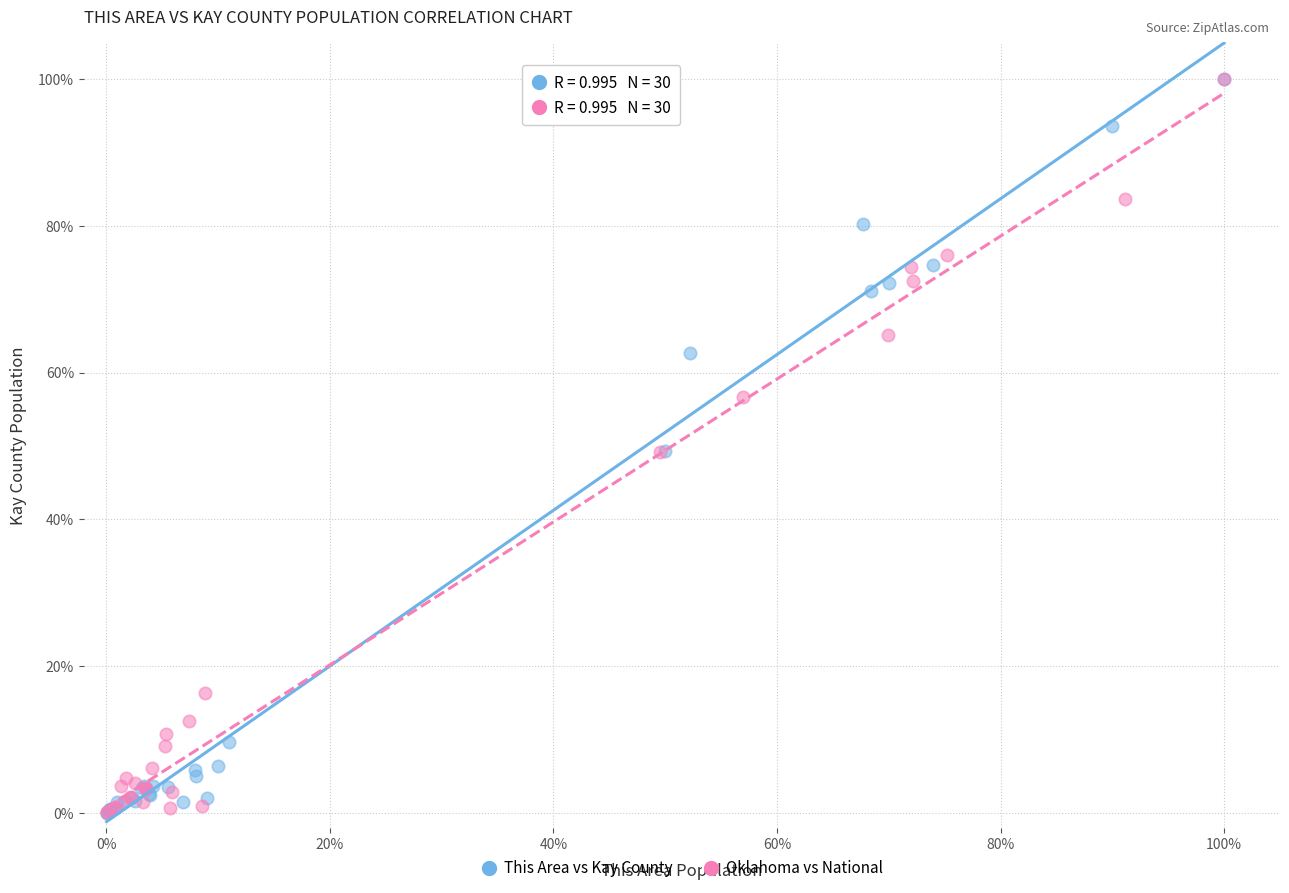

Which series has the largest Y range (max minus min)?

This Area vs Kay County